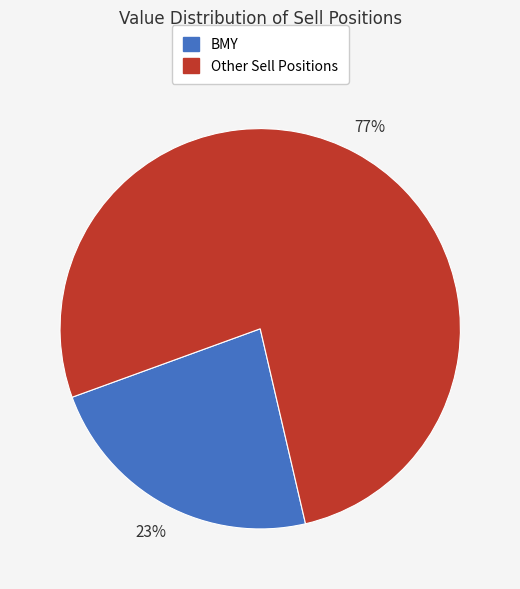

To the nearest percent, what is the difference between the largest and smallest slice percentages?

54%